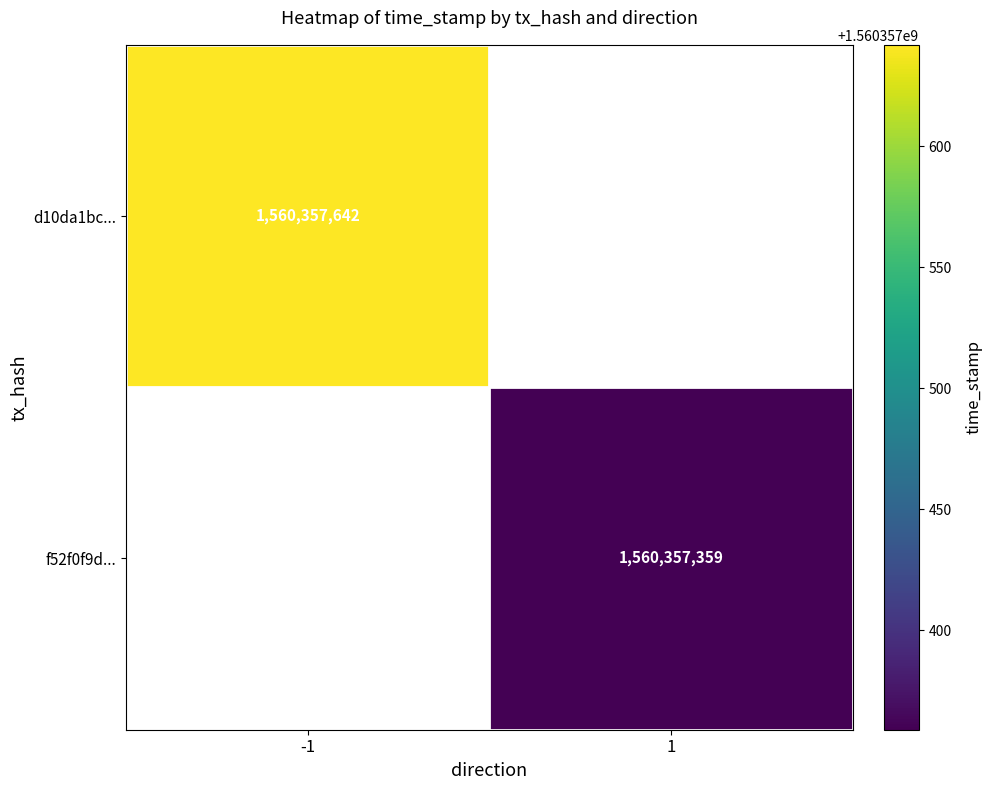

Reading left to right, what are all the values shown in this chart?

d10da1bc004b92767f041d2e291fd698c8b982c: -1	1560357642
f52f0f9d3bc6bc3431fa39e20de5b9f0e7ffdc7: 1	1560357359